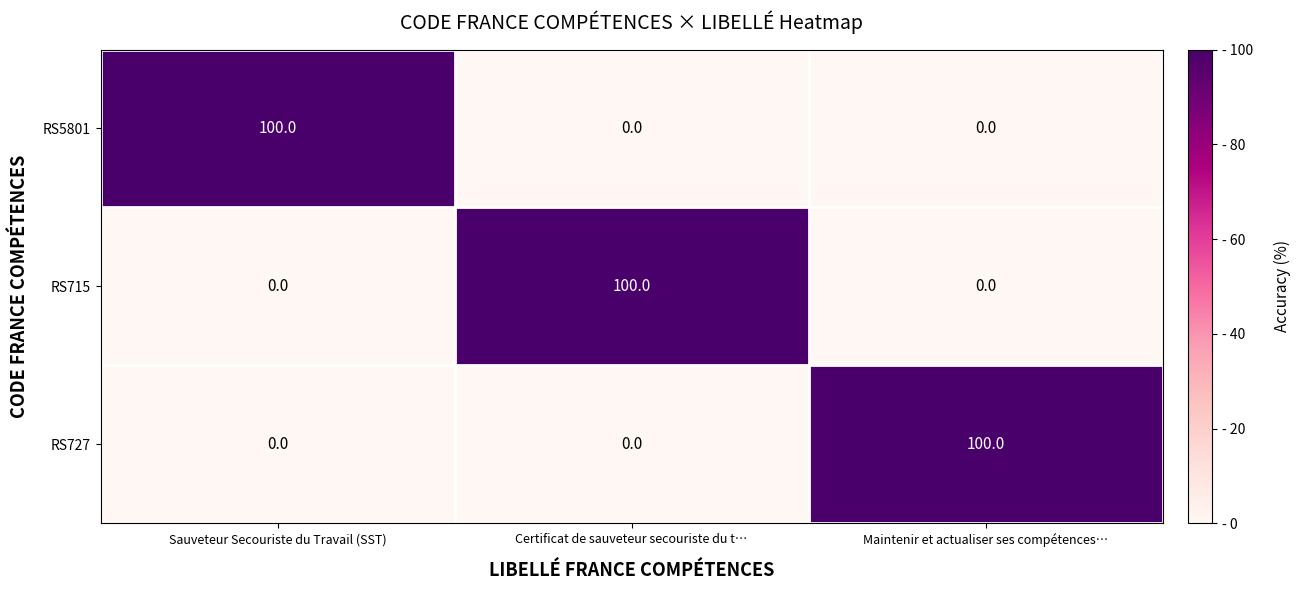

What is the spread (max minus min) of values at Sauveteur Secouriste du Travail (SST)?

100